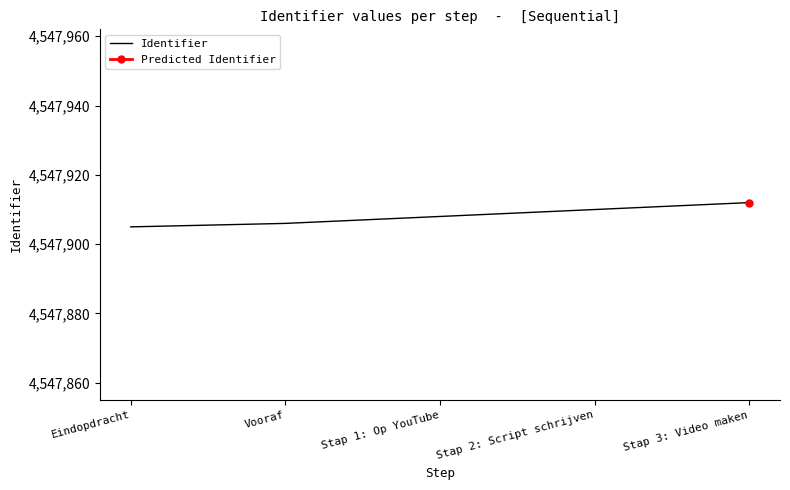

What is the change in value from Vooraf to Stap 3: Video maken?

+6